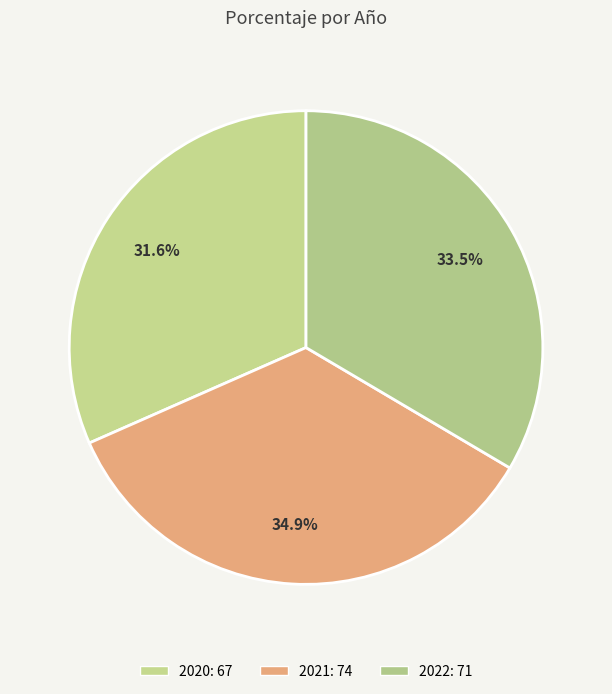

True or false: 2022 accounts for 33% of the total.

True